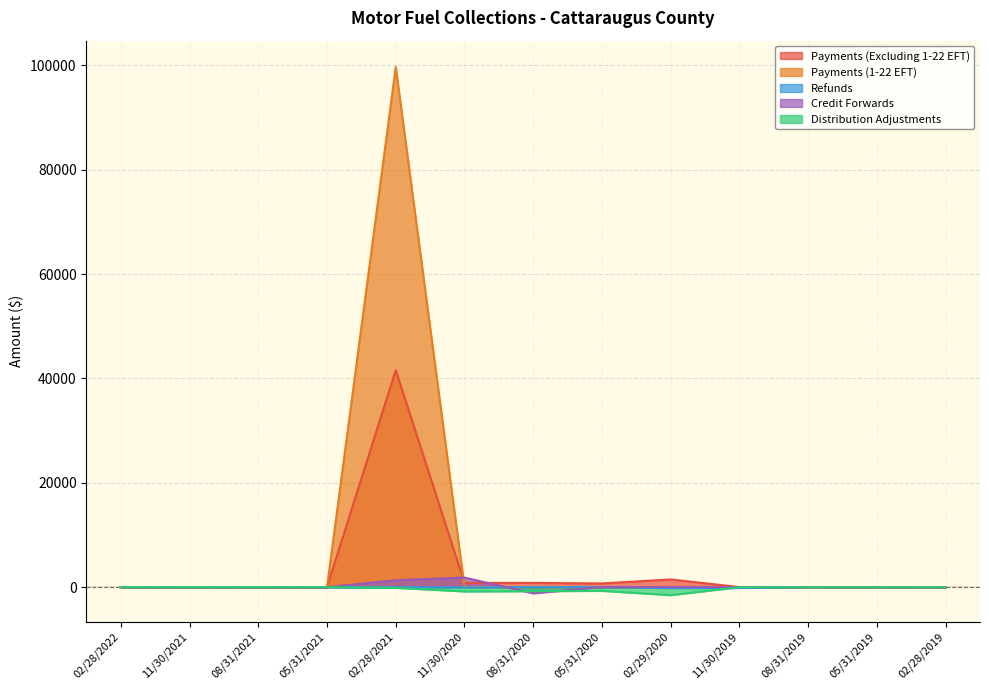

How many data points in Distribution Adjustments are above -16?

6